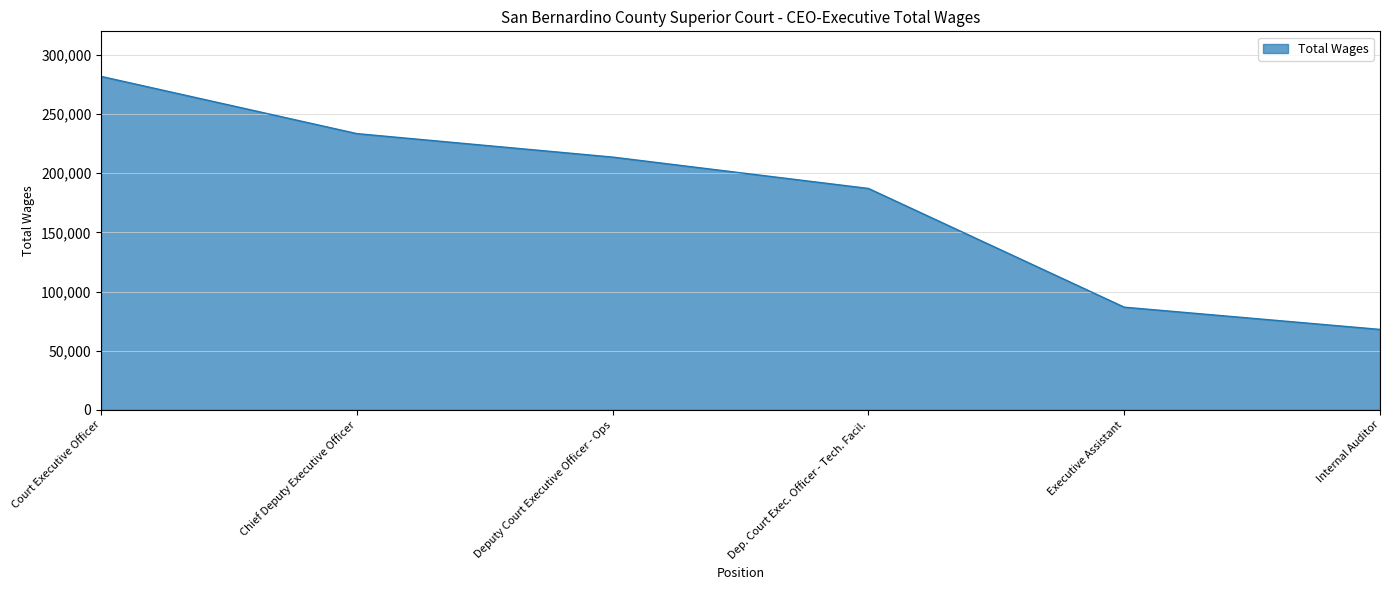

Where is the data nearest to the value 174947?

Dep. Court Exec. Officer - Tech. Facil.